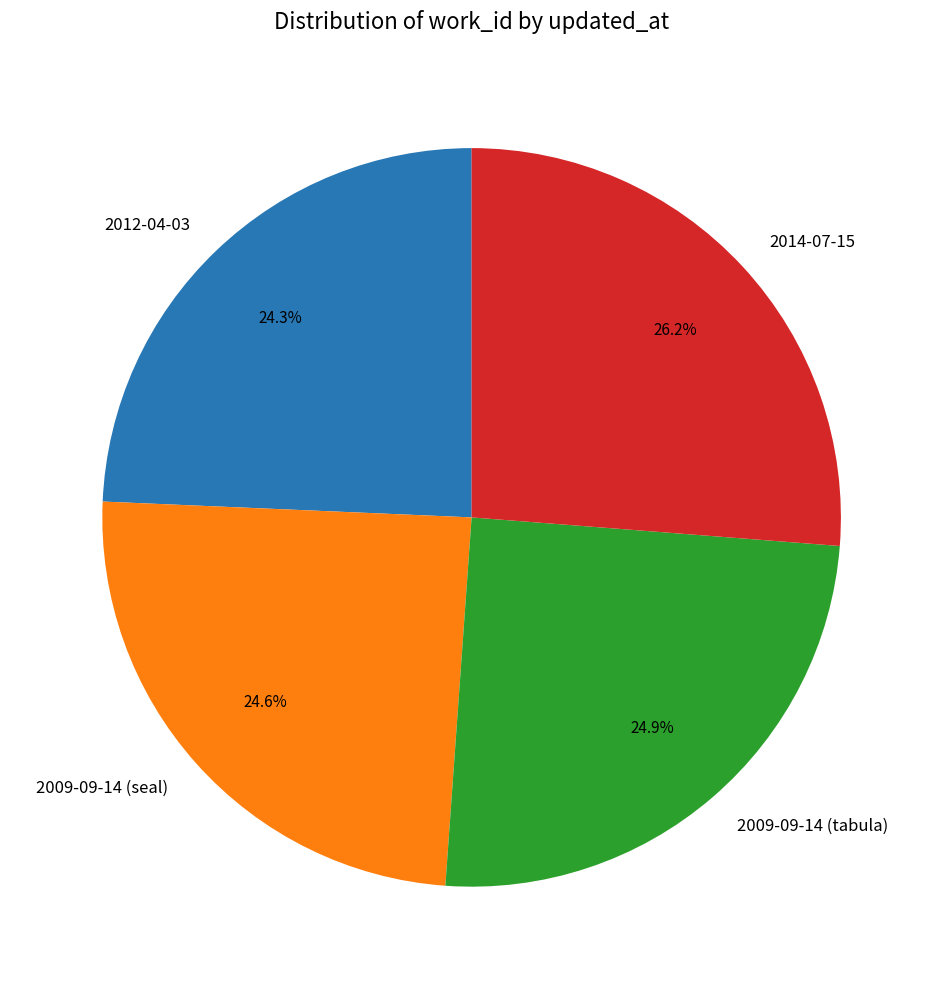

What percentage is the 2009-09-14 (tabula) slice, to the nearest percent?

25%